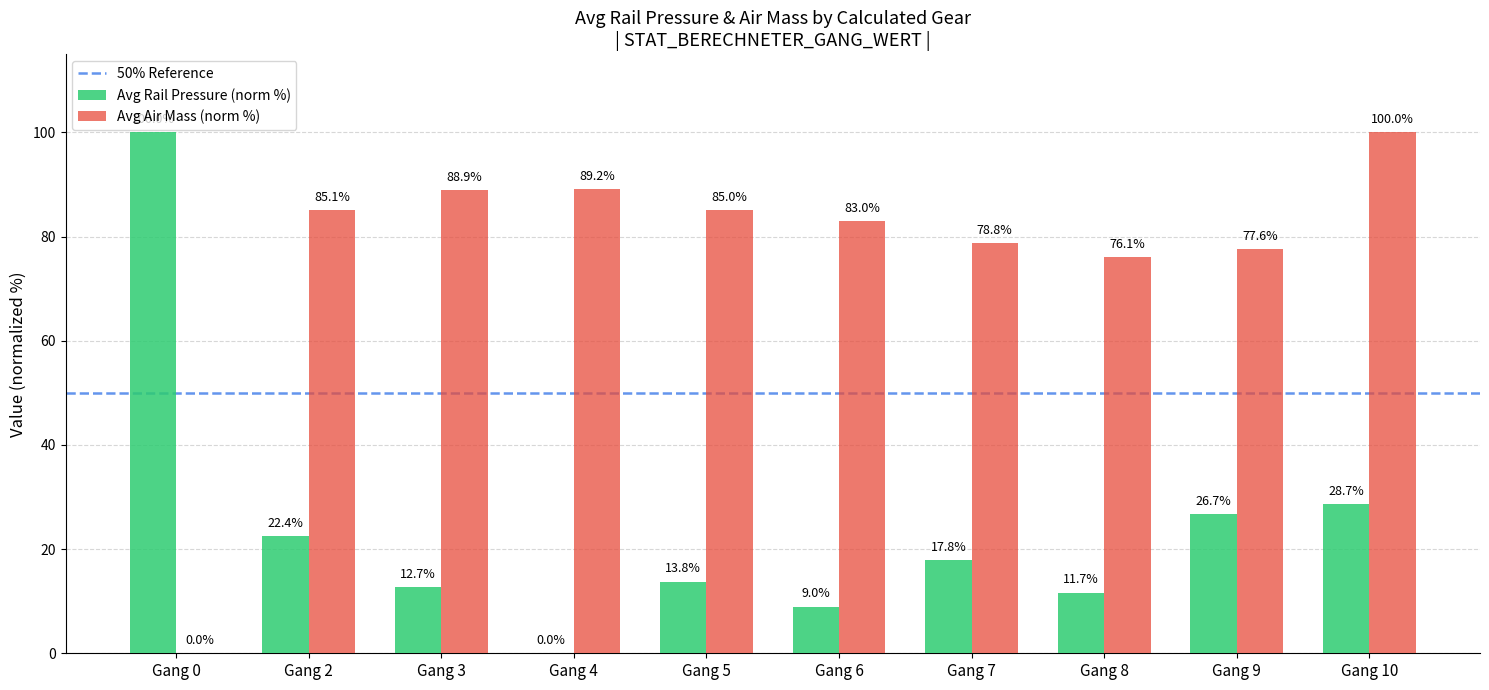

Count the number of data series in this chart.

2